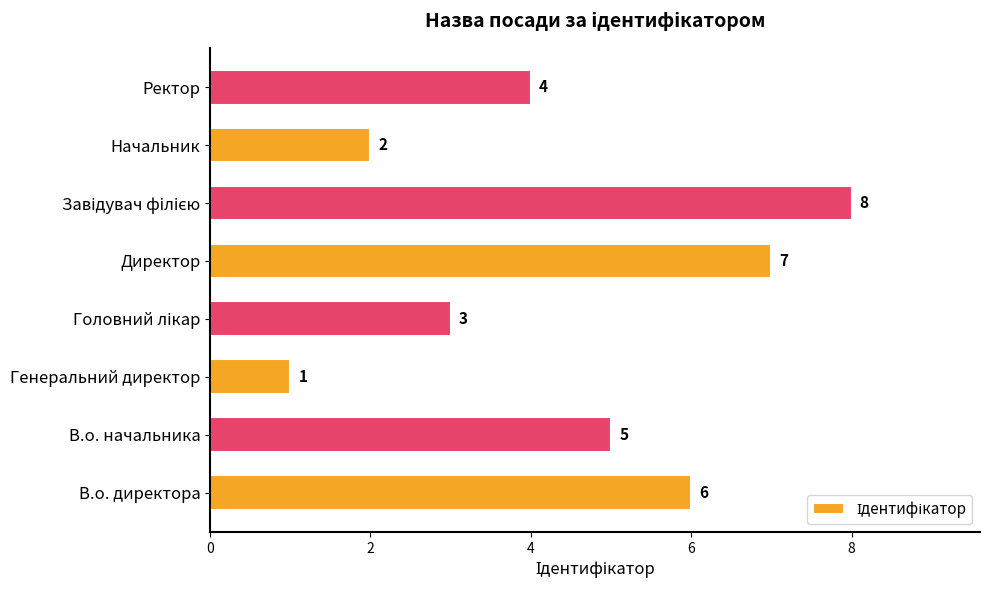

At which label is the value closest to 4?

Ректор